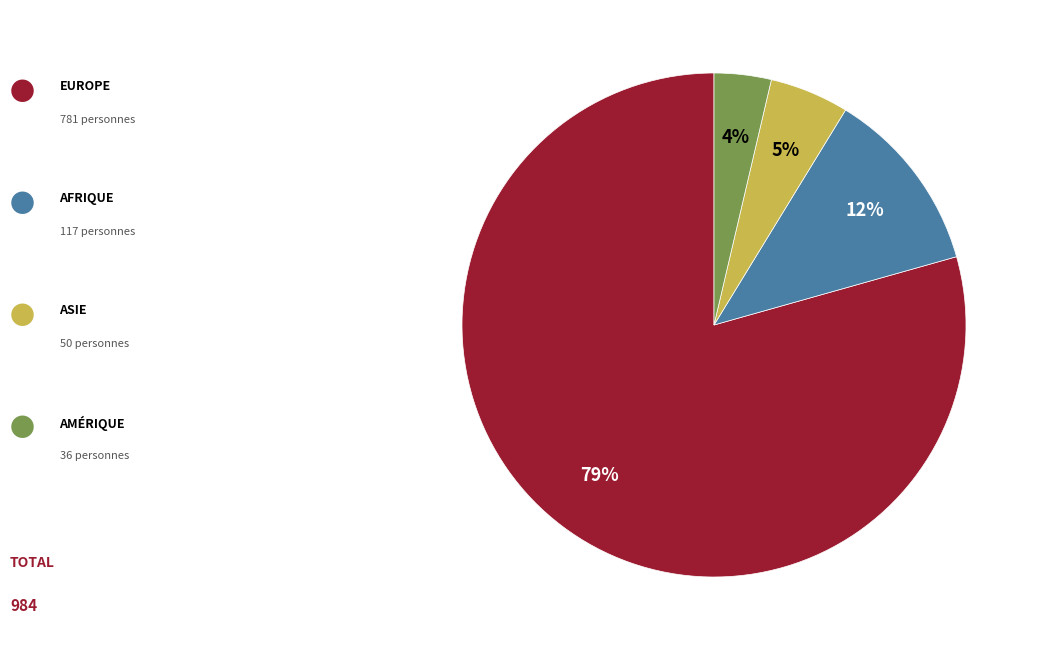

How many segments does this pie chart have?

4